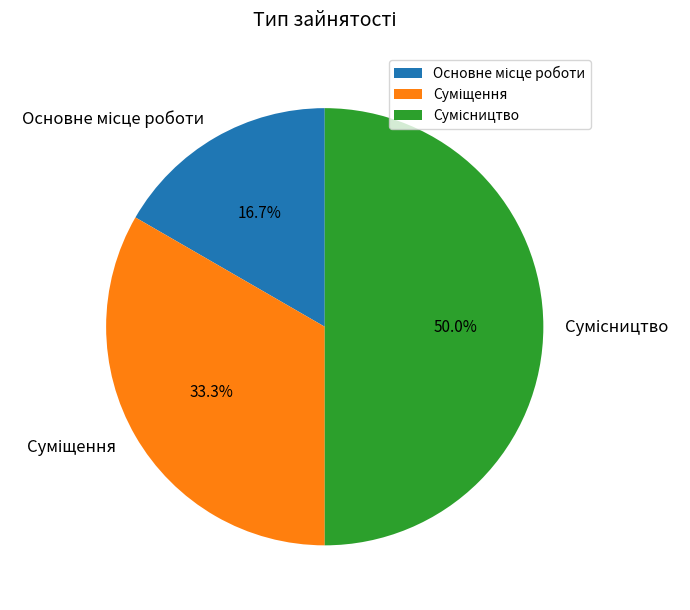

Count the number of slices in the pie.

3